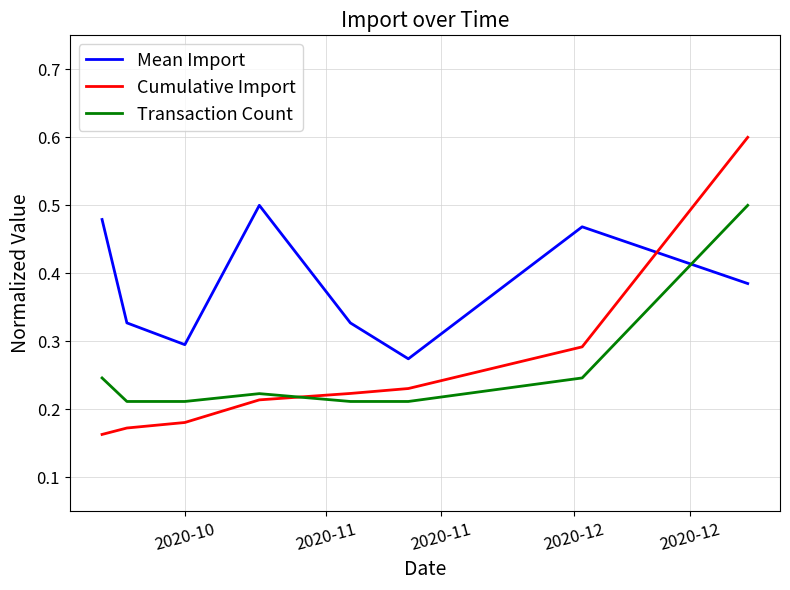

True or false: Cumulative Import has more than 0 interior local peaks.

False